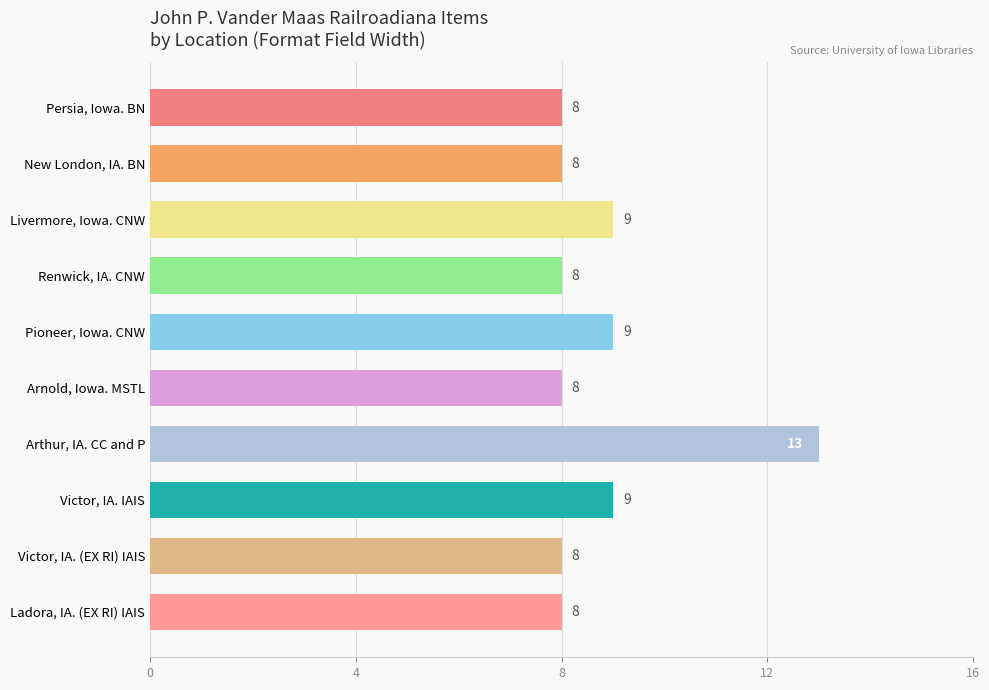

What is the value of the 3rd bar from the top?

9